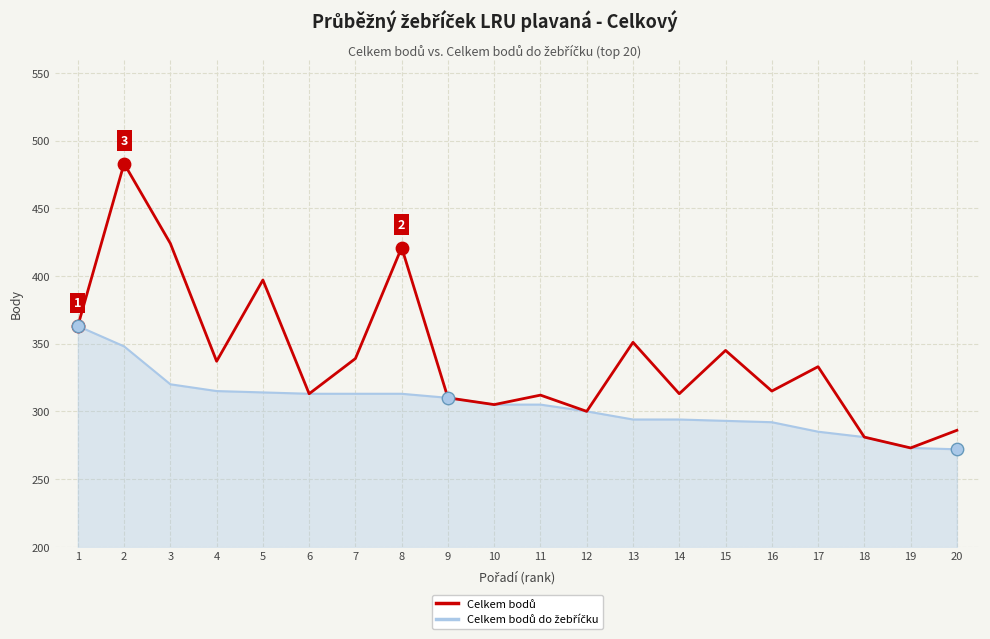

At how many categories does at least one series exceed 482?

1